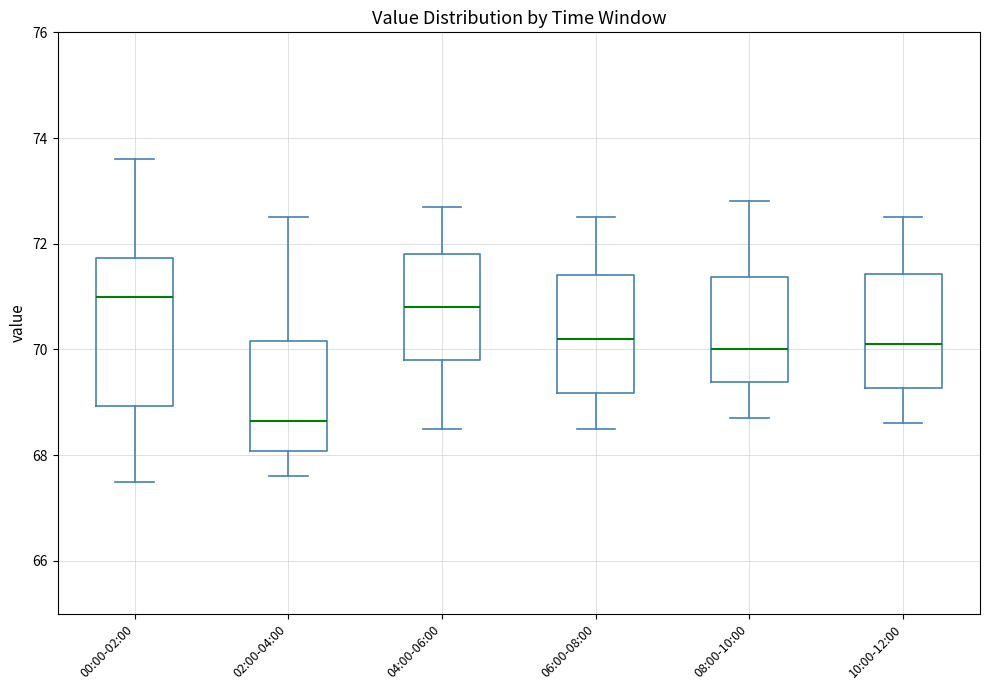

Reading left to right, read every box against the y-axis: the position of its median line, the range the box covers, and the ends of its whiskers. The values are not printed on the chart, so give them approximately, as read against the axis.

00:00-02:00: median 71.0, box 69.0 to 71.8, whiskers 67.6 to 73.6
02:00-04:00: median 68.6, box 68.0 to 70.2, whiskers 67.6 to 72.6
04:00-06:00: median 70.8, box 69.8 to 71.8, whiskers 68.6 to 72.8
06:00-08:00: median 70.2, box 69.2 to 71.4, whiskers 68.6 to 72.6
08:00-10:00: median 70.0, box 69.4 to 71.4, whiskers 68.8 to 72.8
10:00-12:00: median 70.2, box 69.2 to 71.4, whiskers 68.6 to 72.6